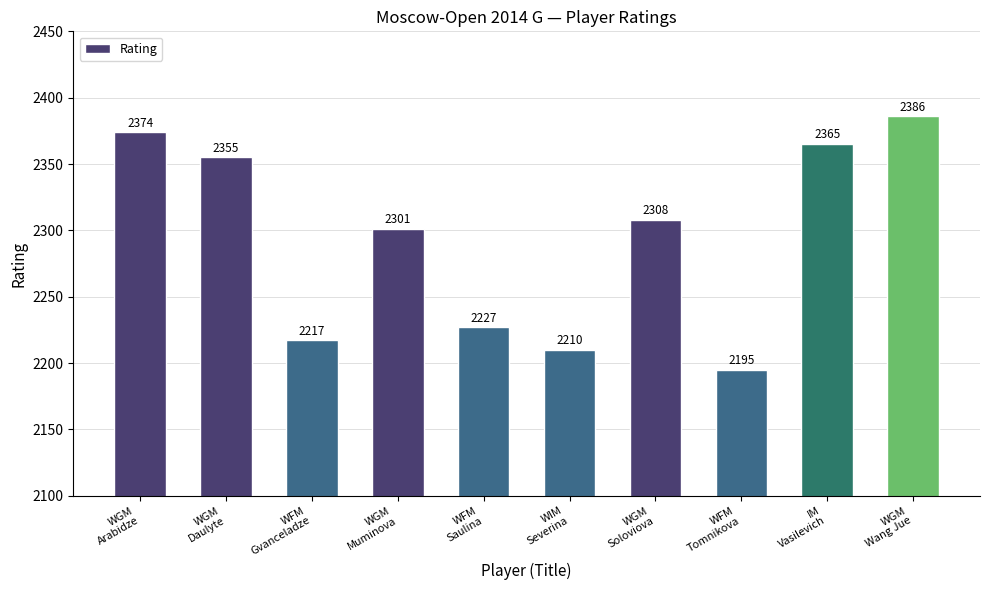

What is the label of the 7th bar from the left?

WGM
Soloviova